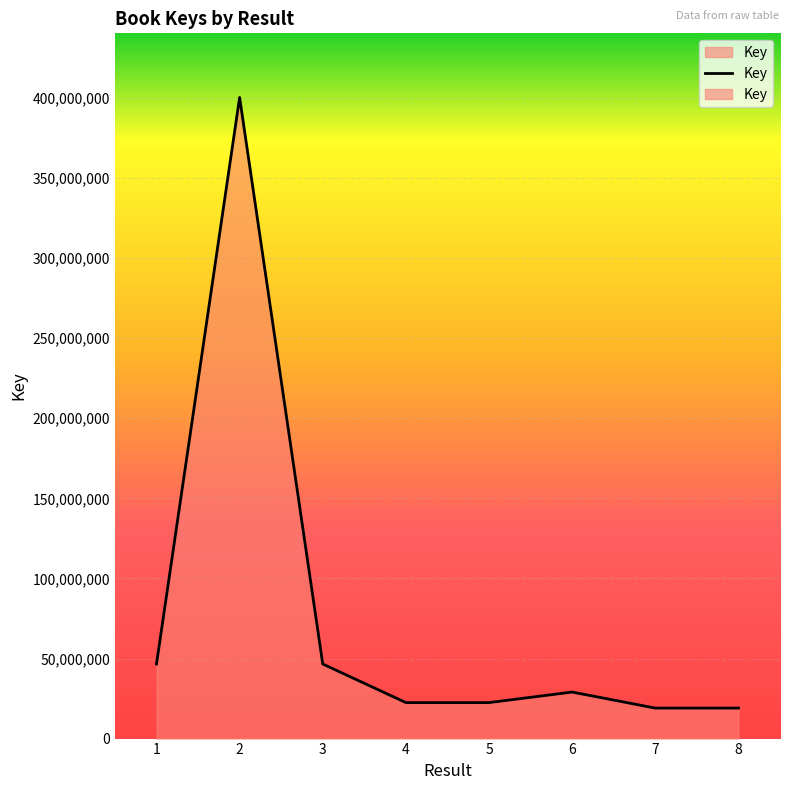

True or false: there are more than 1 points higher than both neighbors.

True